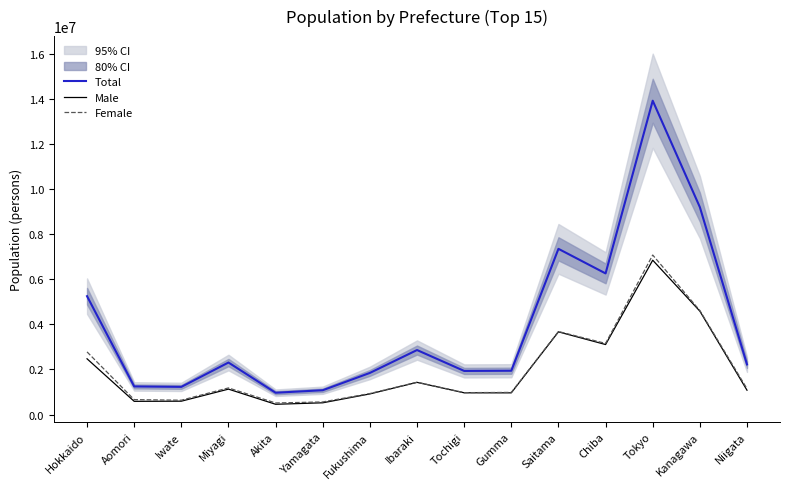

At which category does the chart reach its peak across all series?

Tokyo